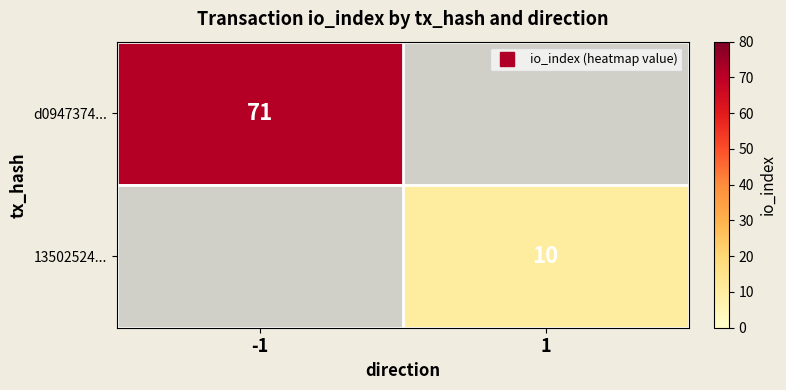

The value of 13502524... at 1 is 17.3. True or false?

False